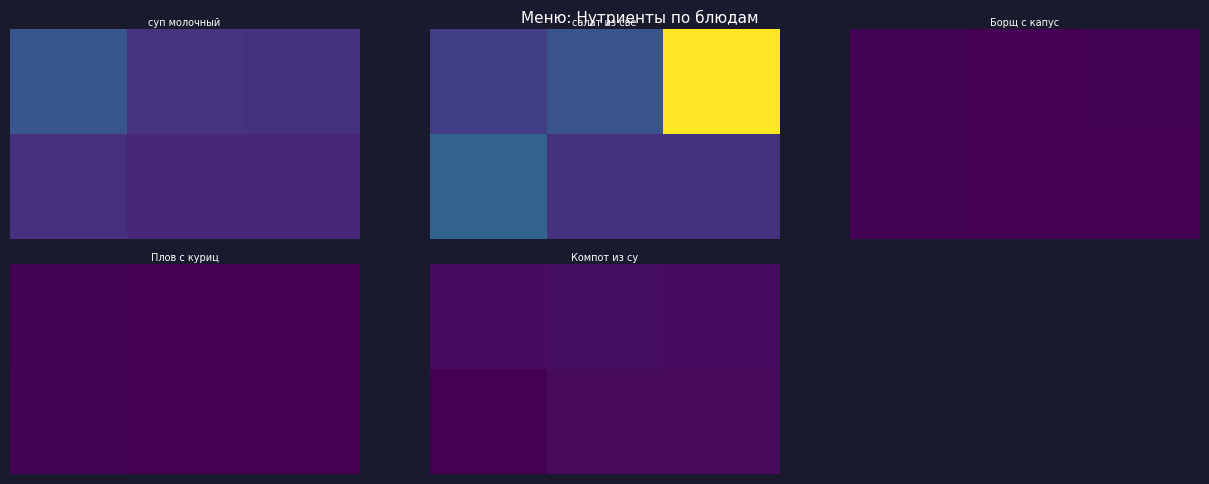

At how many categories does at least one series exceed 15?

1